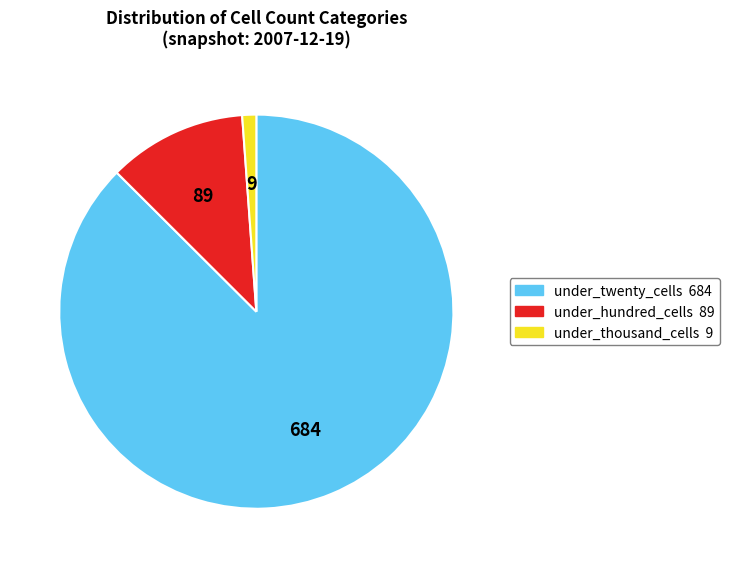

Is there a majority slice in this chart?

Yes